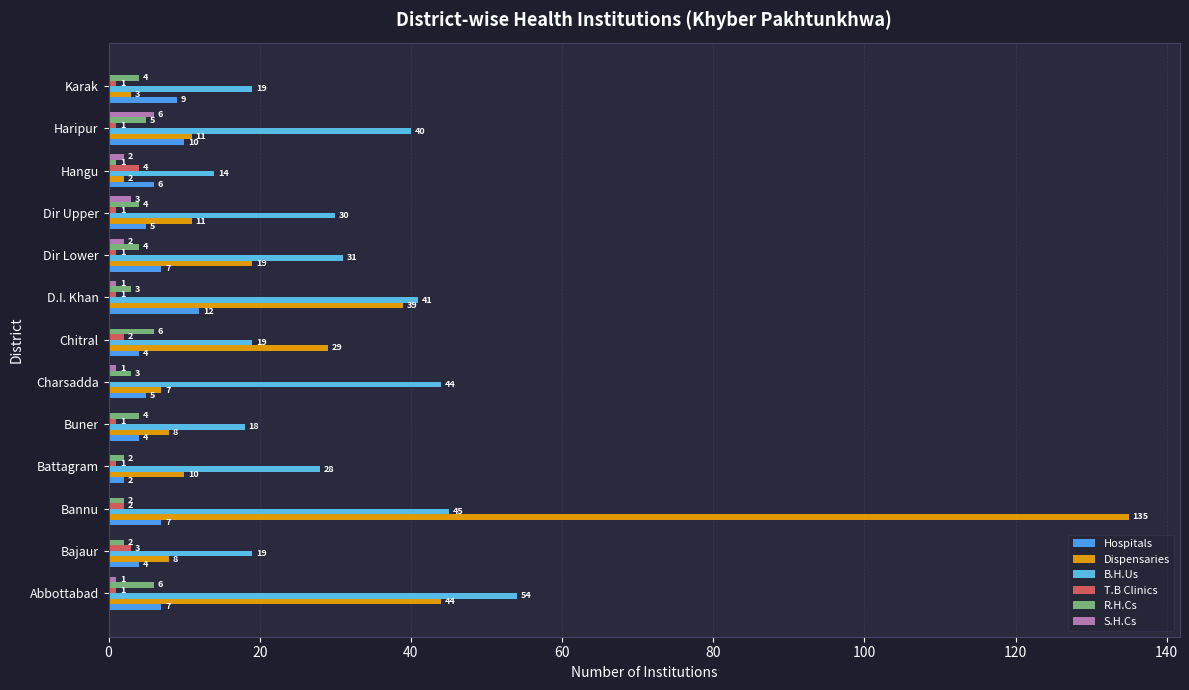

How many values in T.B Clinics are above zero?

12